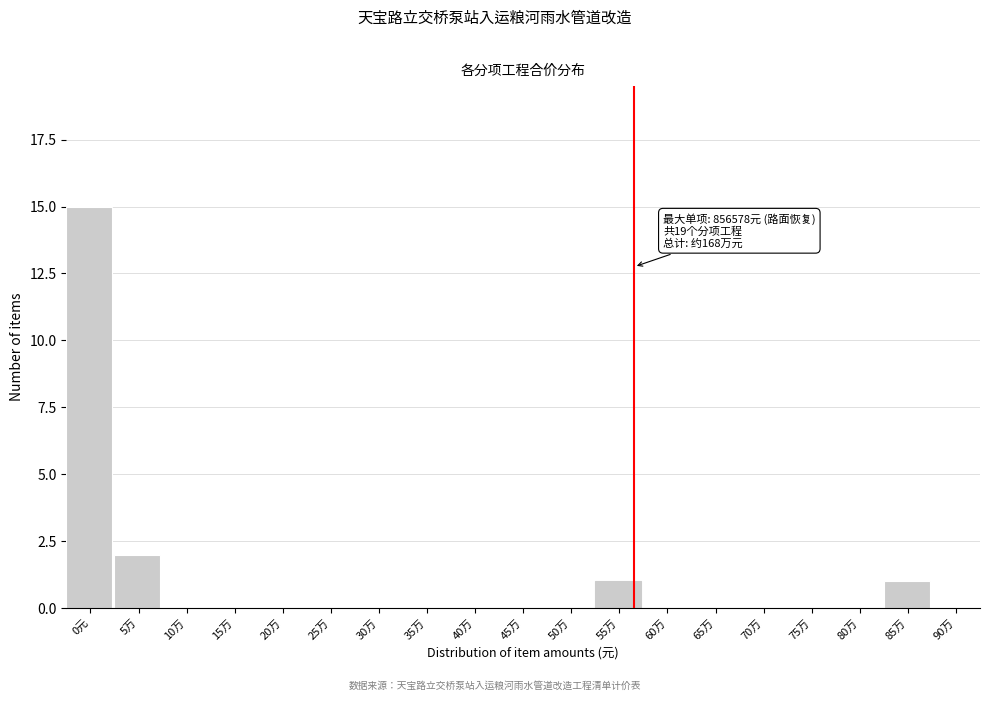

Reading left to right, extract all data points from this chart.

0元=15	5万=2	10万=0	15万=0	20万=0	25万=0	30万=0	35万=0	40万=0	45万=0	50万=0	55万=1	60万=0	65万=0	70万=0	75万=0	80万=0	85万=1	90万=0